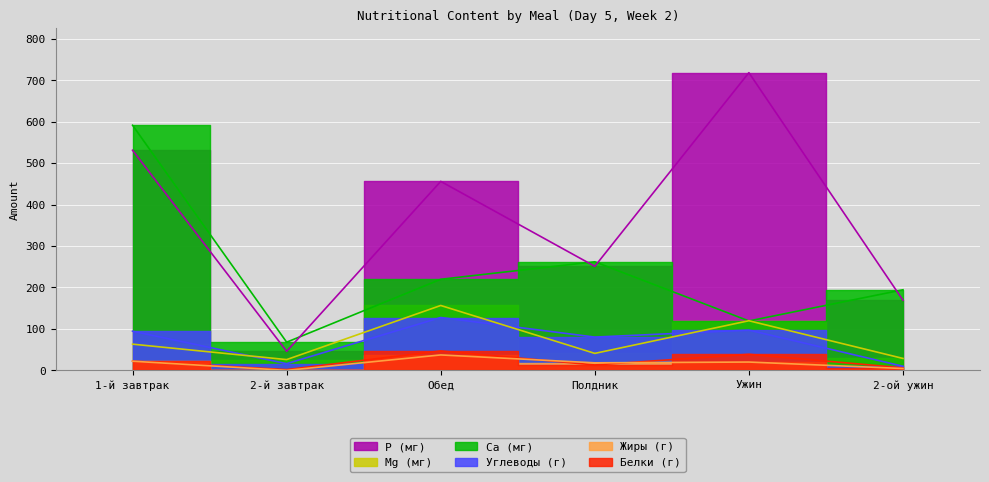

What is the sum of all Жиры (г) values?

102.1